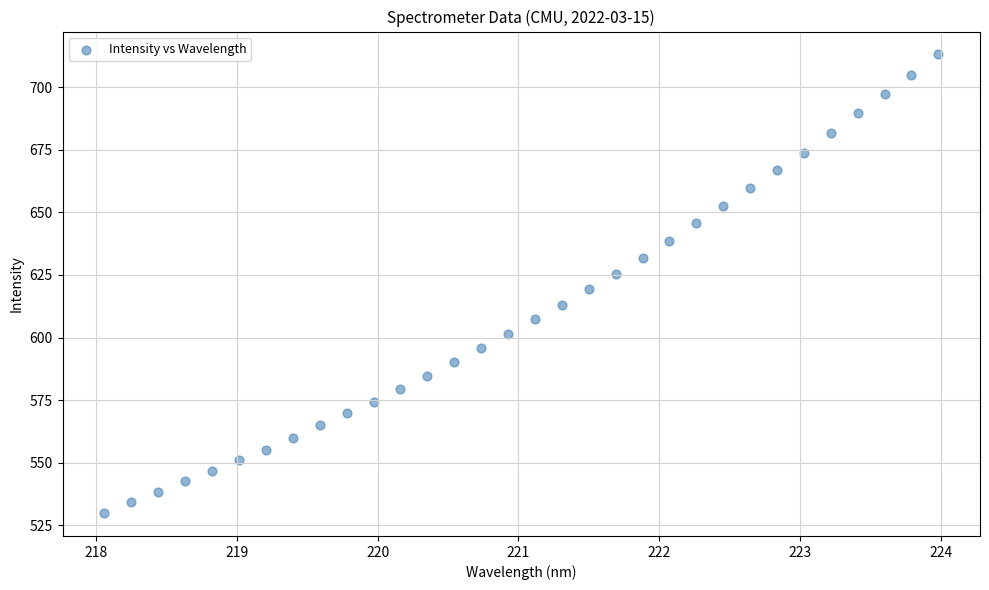

What is the range of Y values (max minus min)?

183.1